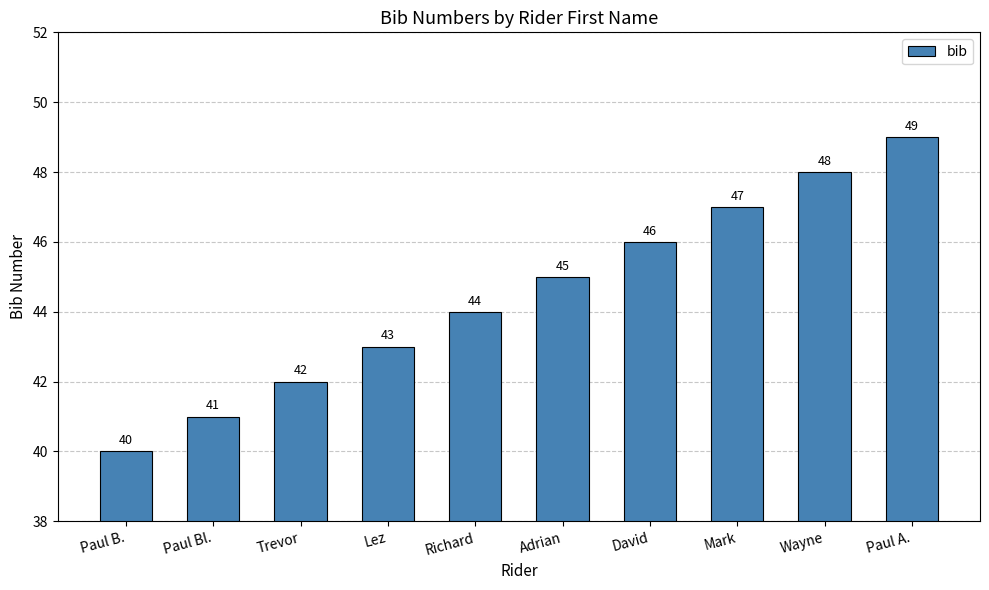

Between Mark and Paul A., which is larger?

Paul A.